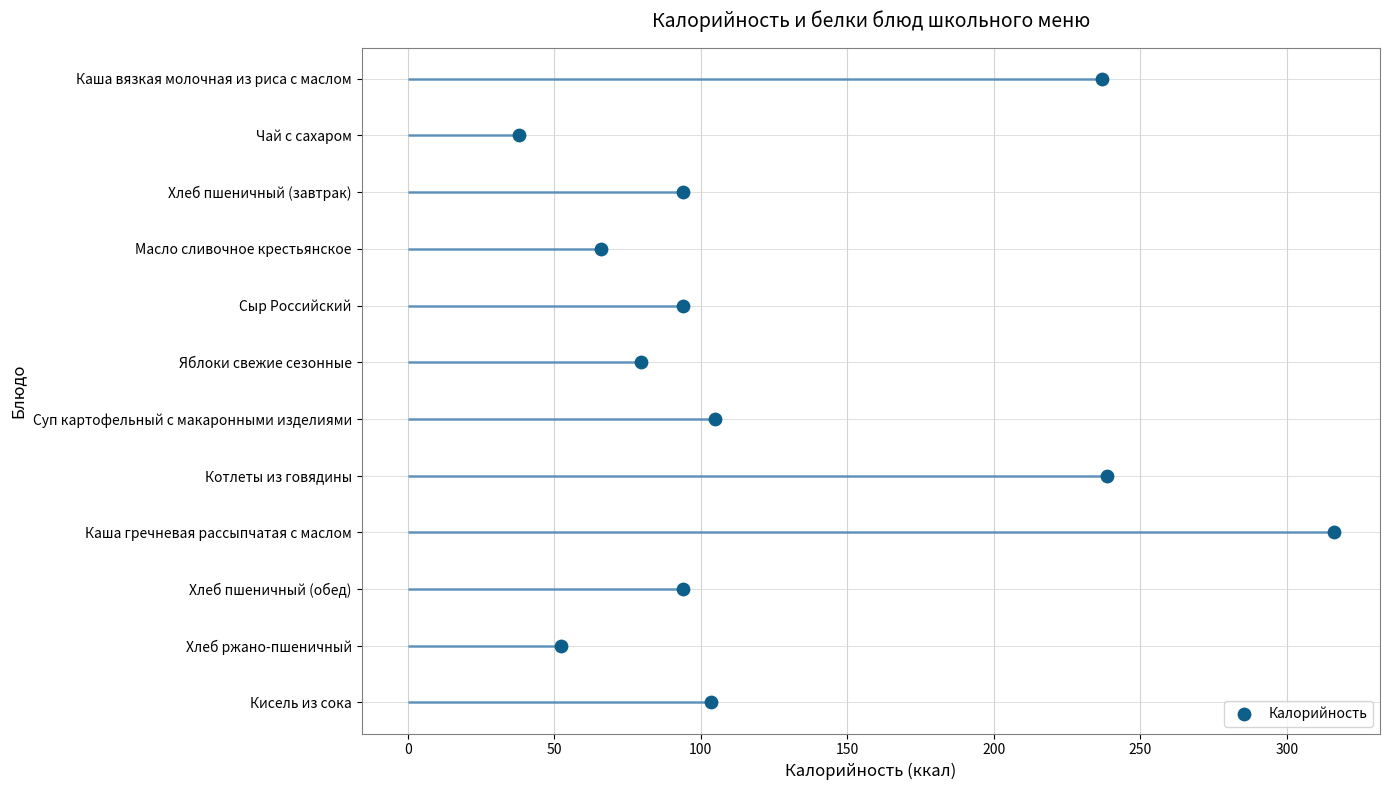

Between 150 and 0, which is larger?

150